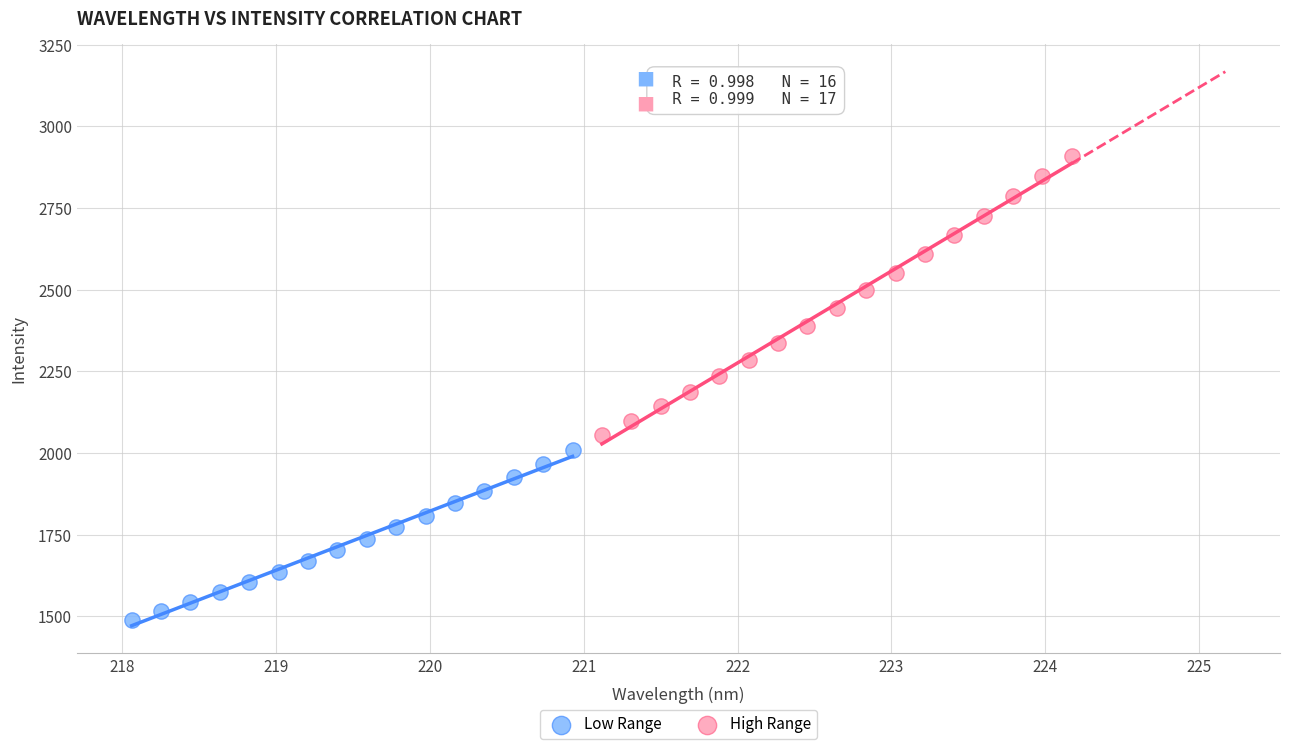

Which series has the widest spread of Y values?

High Range